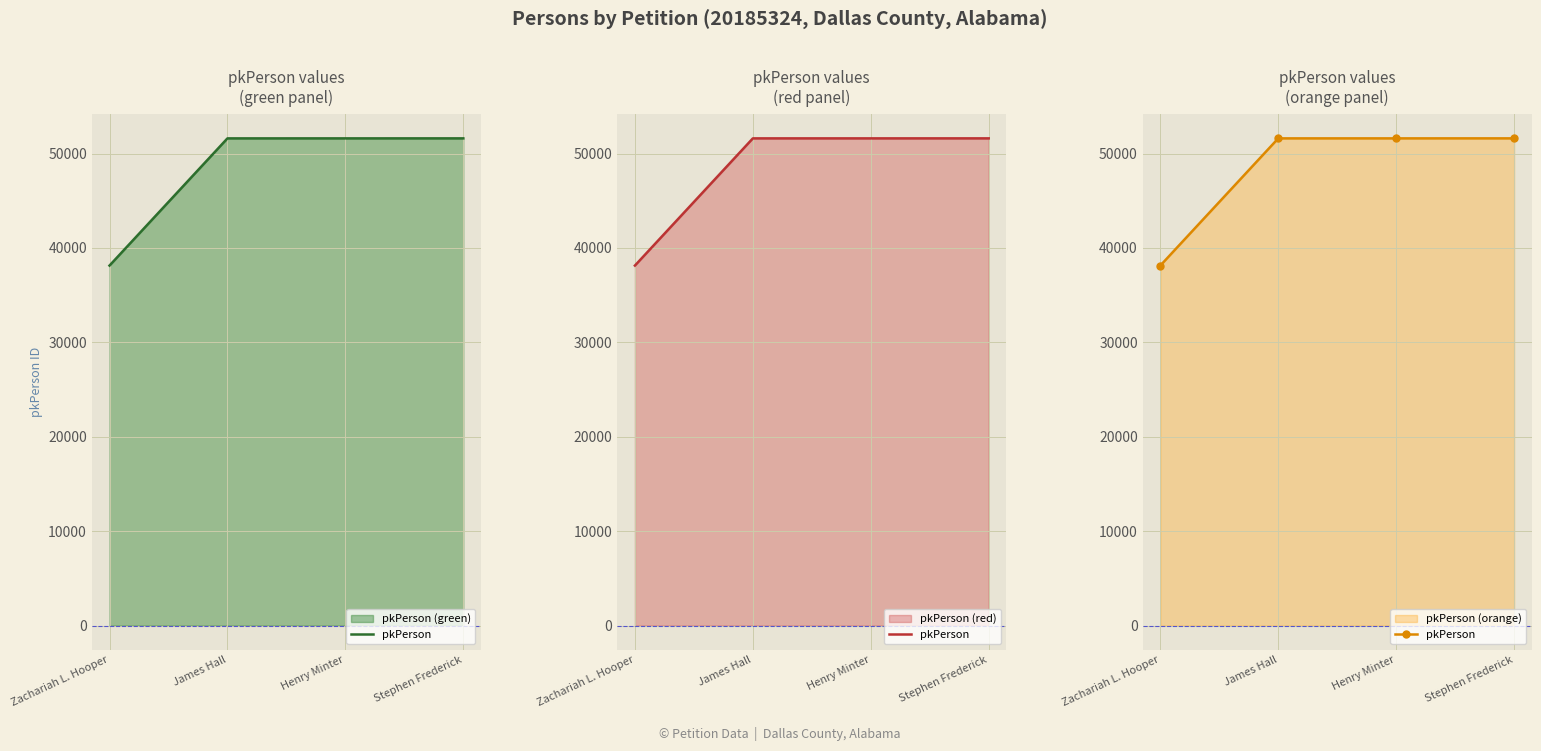

Rank the categories by value from lowest to highest.

Zachariah L. Hooper, James Hall, Henry Minter, Stephen Frederick